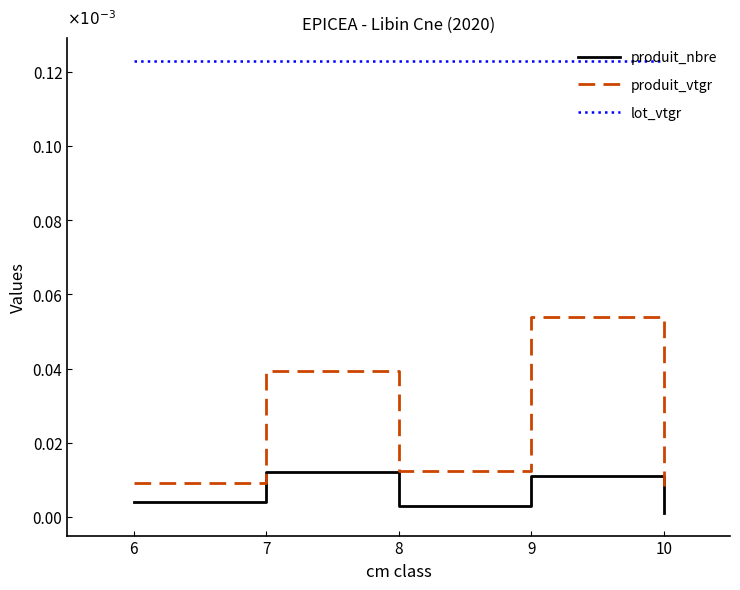

Which series changed the most between 6 and 7?

produit_vtgr